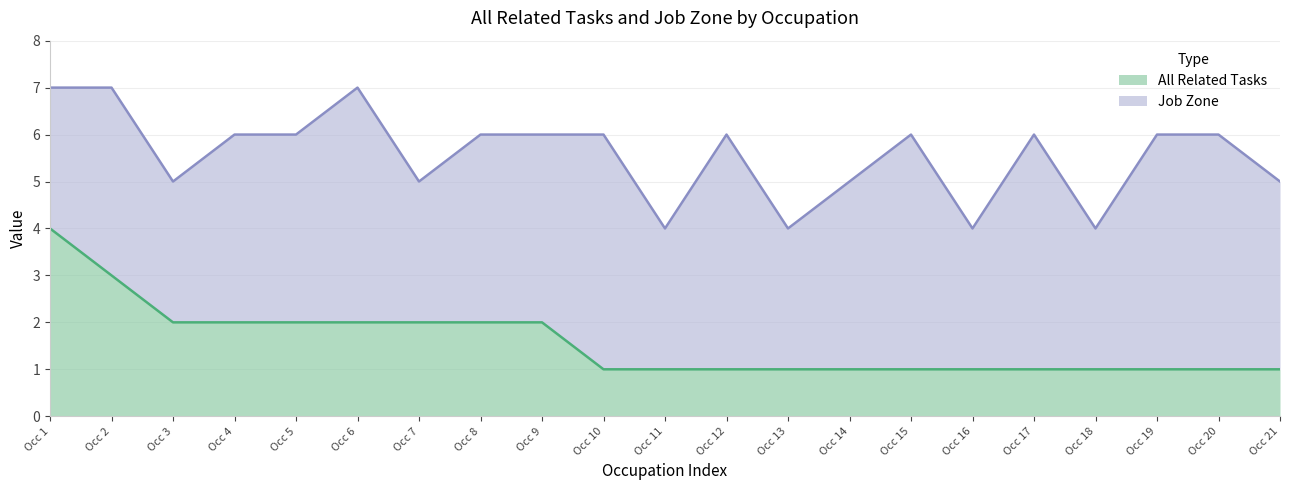

The value of All Related Tasks at Occ 1 is 4. True or false?

True